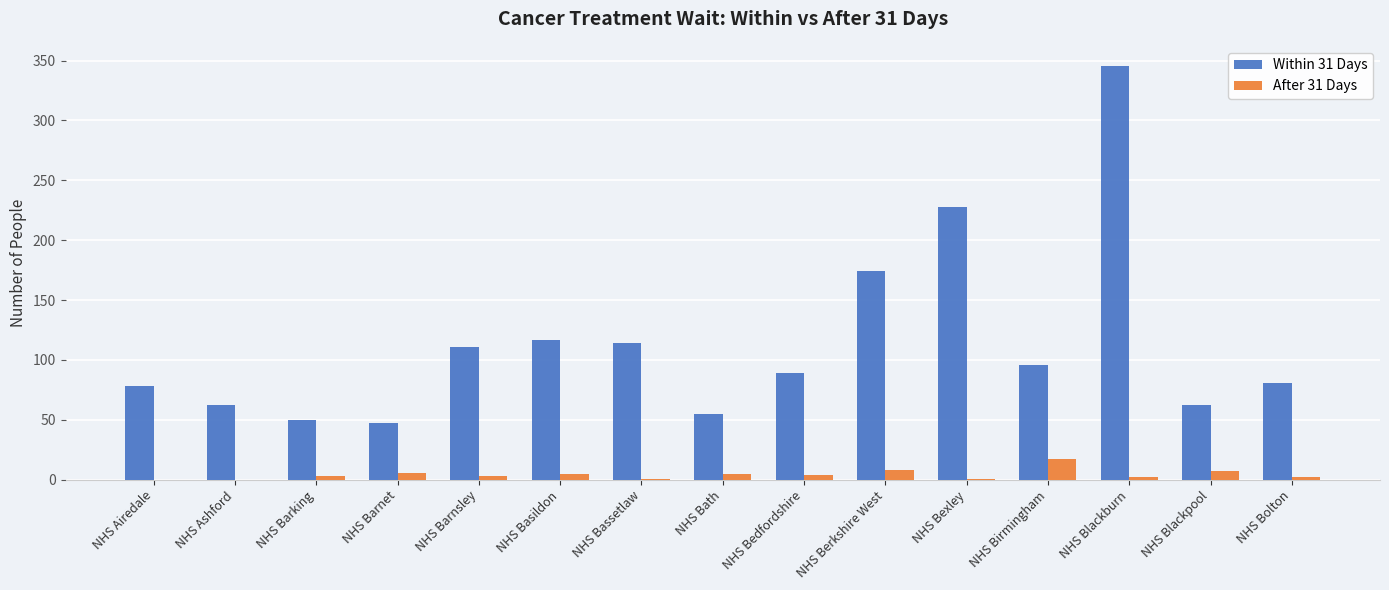

What is the sum of all Within 31 Days values?

1709